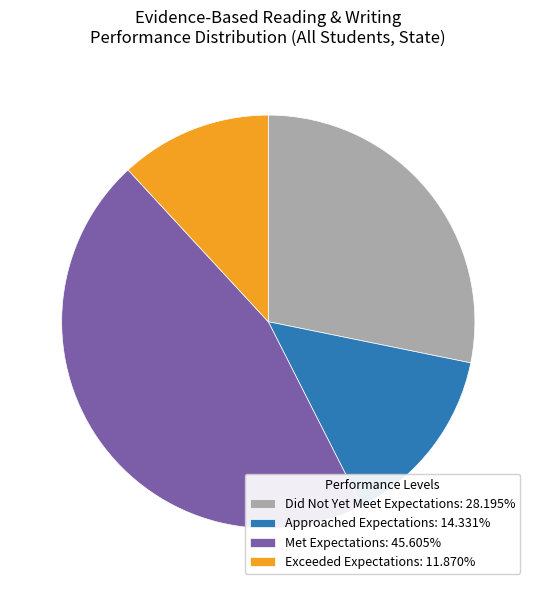

Between Approached Expectations and Exceeded Expectations, which is larger?

Approached Expectations